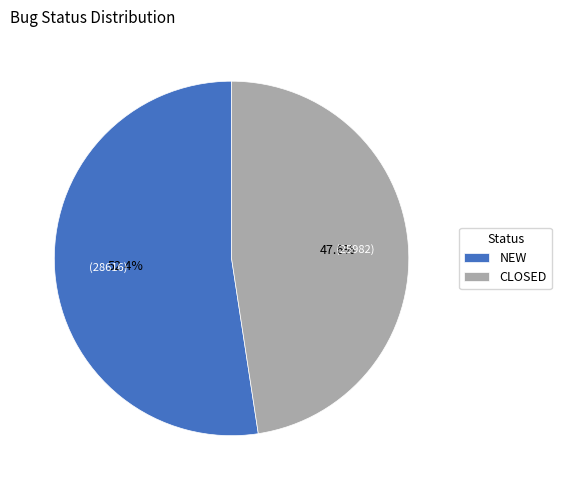

What percentage is the NEW slice, to the nearest percent?

52%